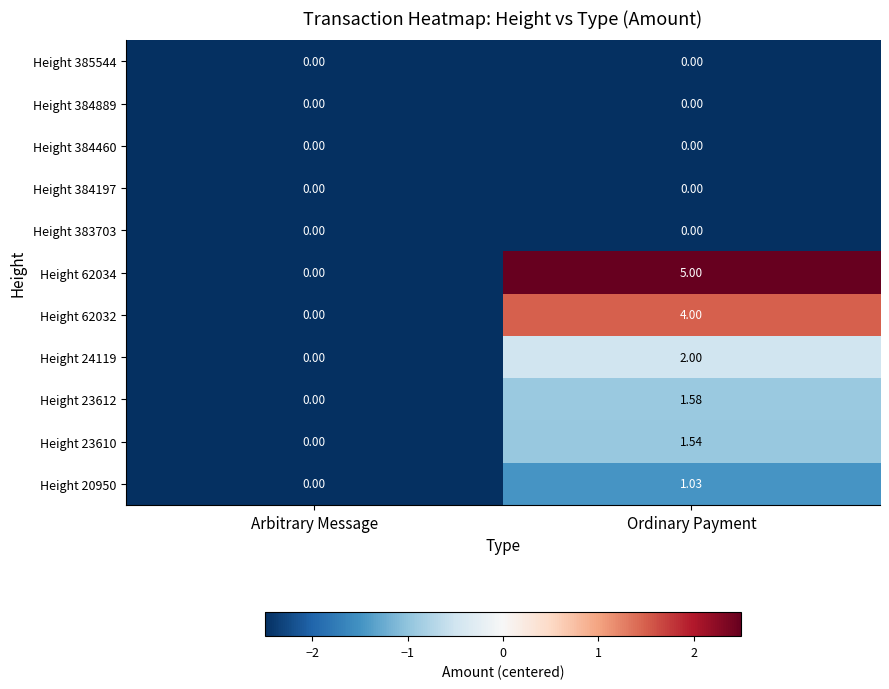

List the labels in order of Height 23612 value, largest first.

Ordinary Payment, Arbitrary Message